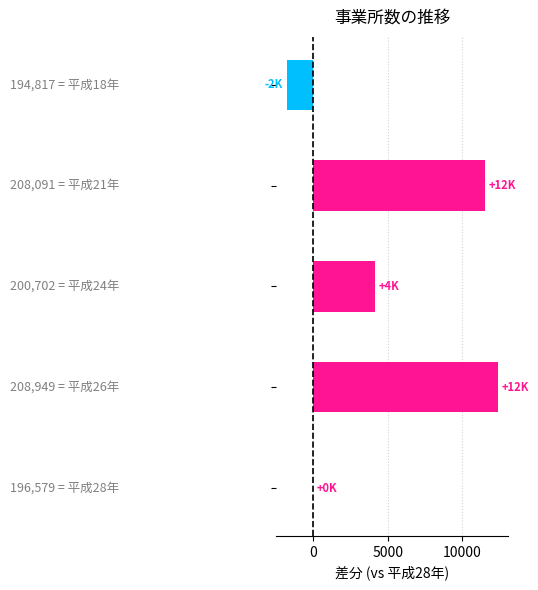

What is the greatest value displayed?

12370